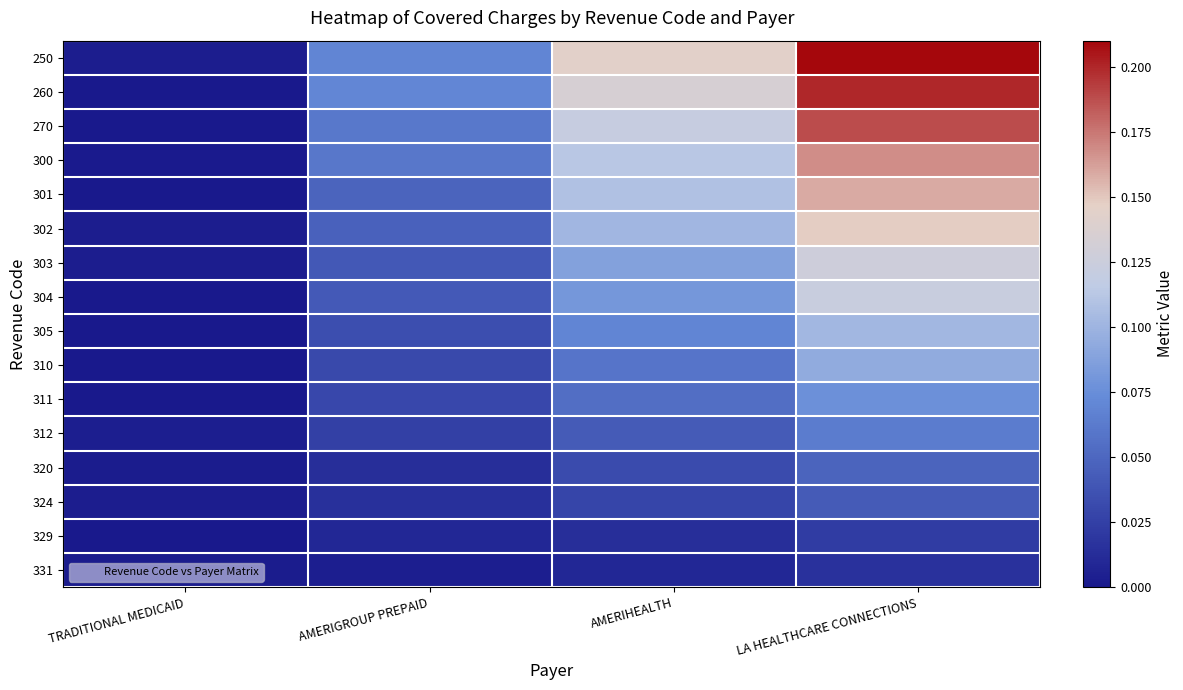

Reading right to left, transcribe all the data shown in this chart.

250: LA HEALTHCARE CONNECTIONS=0.2	AMERIHEALTH=0.1	AMERIGROUP PREPAID=0.1	TRADITIONAL MEDICAID=0.0
260: LA HEALTHCARE CONNECTIONS=0.2	AMERIHEALTH=0.1	AMERIGROUP PREPAID=0.1	TRADITIONAL MEDICAID=0.0
270: LA HEALTHCARE CONNECTIONS=0.2	AMERIHEALTH=0.1	AMERIGROUP PREPAID=0.1	TRADITIONAL MEDICAID=0.0
300: LA HEALTHCARE CONNECTIONS=0.2	AMERIHEALTH=0.1	AMERIGROUP PREPAID=0.1	TRADITIONAL MEDICAID=0.0
301: LA HEALTHCARE CONNECTIONS=0.2	AMERIHEALTH=0.1	AMERIGROUP PREPAID=0.0	TRADITIONAL MEDICAID=0.0
302: LA HEALTHCARE CONNECTIONS=0.1	AMERIHEALTH=0.1	AMERIGROUP PREPAID=0.0	TRADITIONAL MEDICAID=0.0
303: LA HEALTHCARE CONNECTIONS=0.1	AMERIHEALTH=0.1	AMERIGROUP PREPAID=0.0	TRADITIONAL MEDICAID=0.0
304: LA HEALTHCARE CONNECTIONS=0.1	AMERIHEALTH=0.1	AMERIGROUP PREPAID=0.0	TRADITIONAL MEDICAID=0.0
305: LA HEALTHCARE CONNECTIONS=0.1	AMERIHEALTH=0.1	AMERIGROUP PREPAID=0.0	TRADITIONAL MEDICAID=0.0
310: LA HEALTHCARE CONNECTIONS=0.1	AMERIHEALTH=0.1	AMERIGROUP PREPAID=0.0	TRADITIONAL MEDICAID=0.0
311: LA HEALTHCARE CONNECTIONS=0.1	AMERIHEALTH=0.1	AMERIGROUP PREPAID=0.0	TRADITIONAL MEDICAID=0.0
312: LA HEALTHCARE CONNECTIONS=0.1	AMERIHEALTH=0.0	AMERIGROUP PREPAID=0.0	TRADITIONAL MEDICAID=0.0
320: LA HEALTHCARE CONNECTIONS=0.0	AMERIHEALTH=0.0	AMERIGROUP PREPAID=0.0	TRADITIONAL MEDICAID=0.0
324: LA HEALTHCARE CONNECTIONS=0.0	AMERIHEALTH=0.0	AMERIGROUP PREPAID=0.0	TRADITIONAL MEDICAID=0.0
329: LA HEALTHCARE CONNECTIONS=0.0	AMERIHEALTH=0.0	AMERIGROUP PREPAID=0.0	TRADITIONAL MEDICAID=0.0
331: LA HEALTHCARE CONNECTIONS=0.0	AMERIHEALTH=0.0	AMERIGROUP PREPAID=0.0	TRADITIONAL MEDICAID=0.0